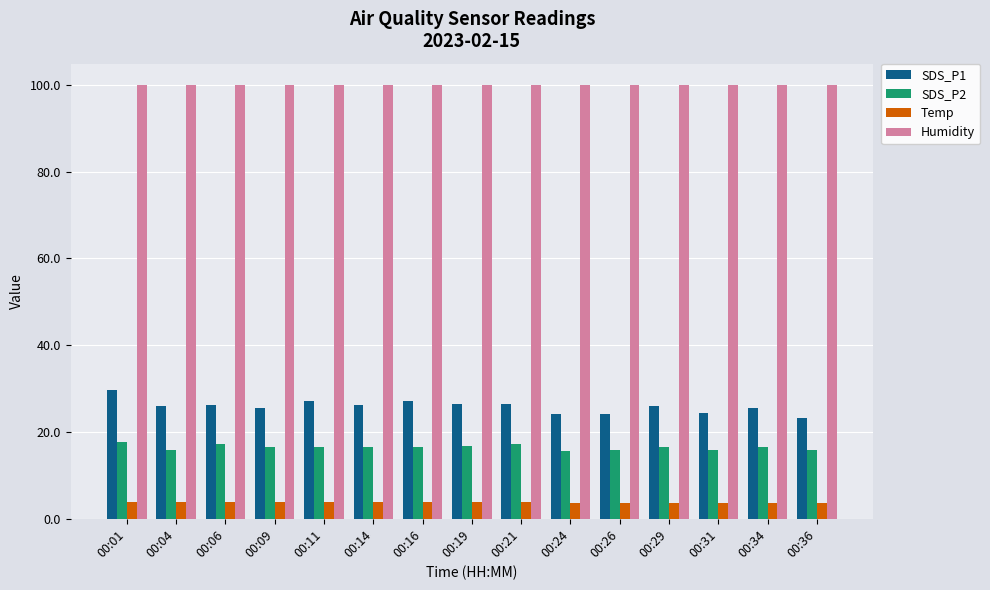

What is the sum of all SDS_P2 values?

247.4